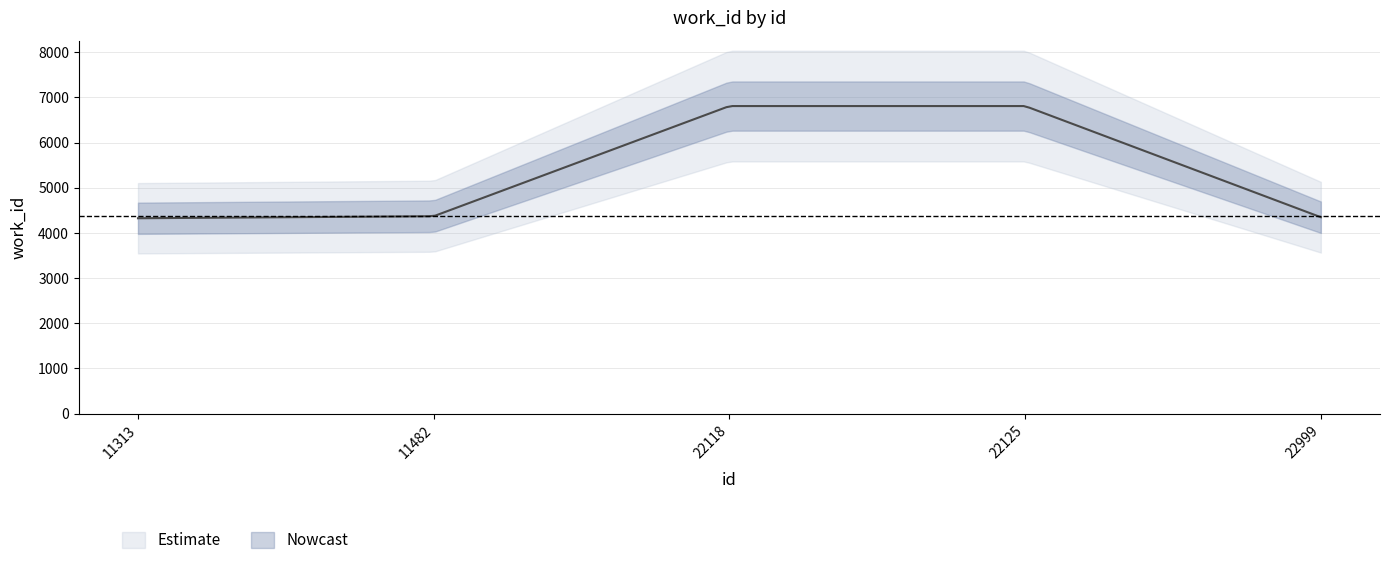

Reading left to right, list all the values displayed in this chart.

11313=4325	11482=4370	22118=6808	22125=6808	22999=4348